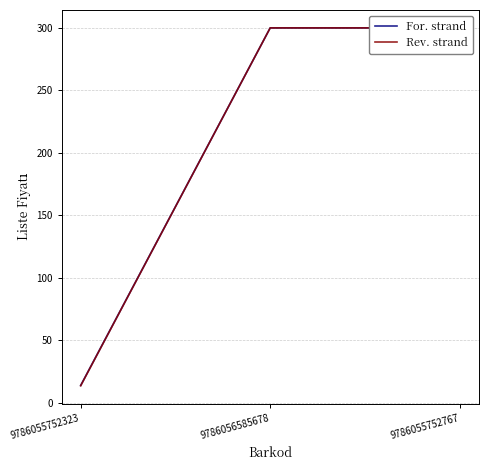

True or false: Rev. strand has a value of 300.0 at 9786055752767.

True